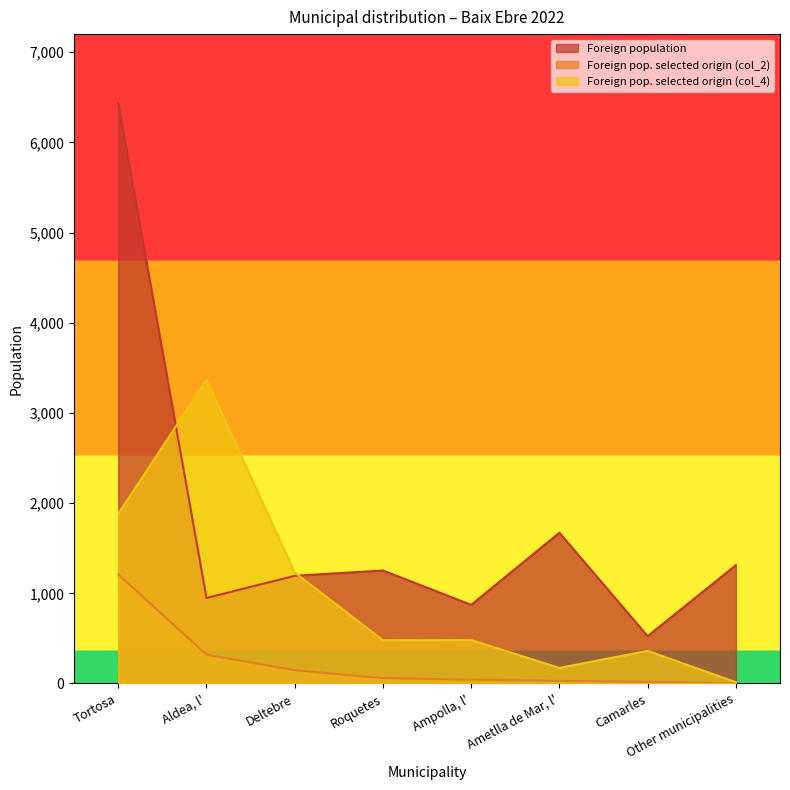

True or false: Foreign pop. selected origin (col_4) and Foreign pop. selected origin (col_2) intersect in this chart.

False